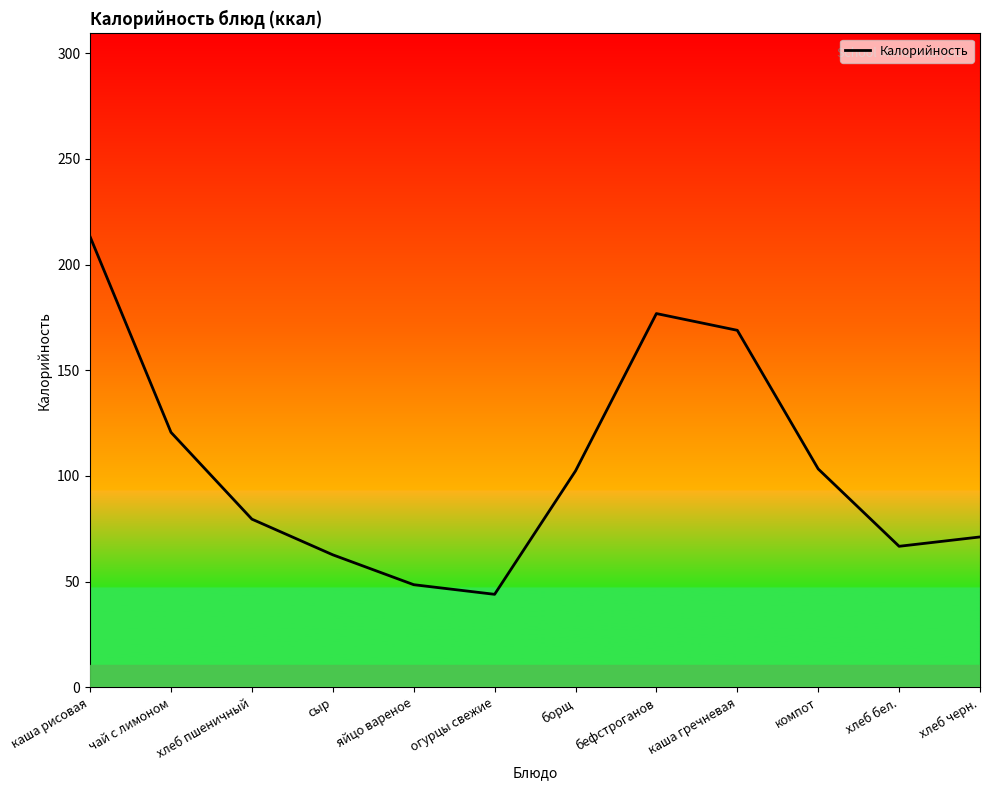

What is the greatest value displayed?

213.2